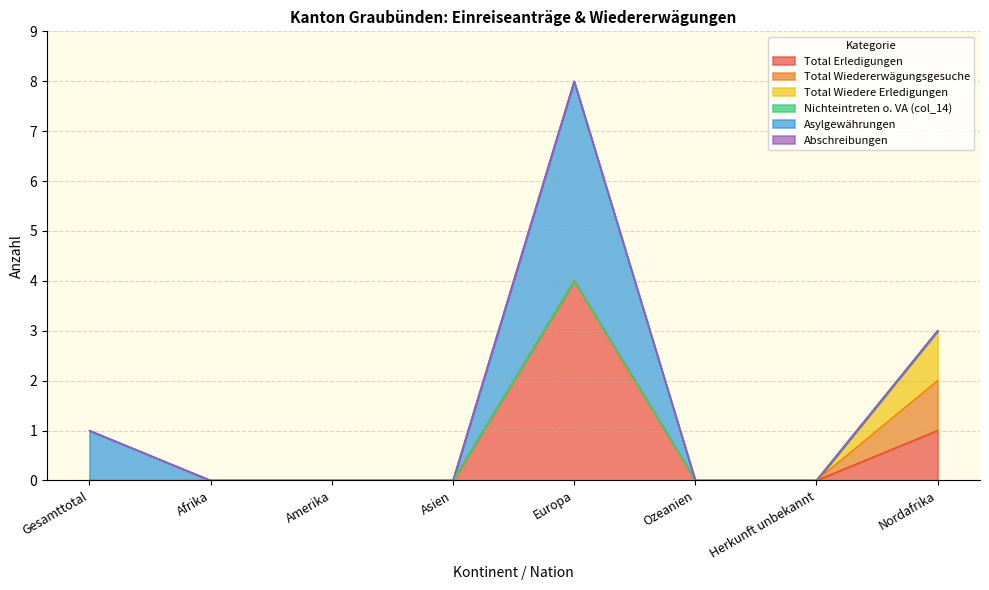

At Nordafrika, list the series in order from largest to smallest.

Total Erledigungen, Total Wiedererwägungsgesuche, Total Wiedere Erledigungen, Nichteintreten o. VA (col_14), Asylgewährungen, Abschreibungen